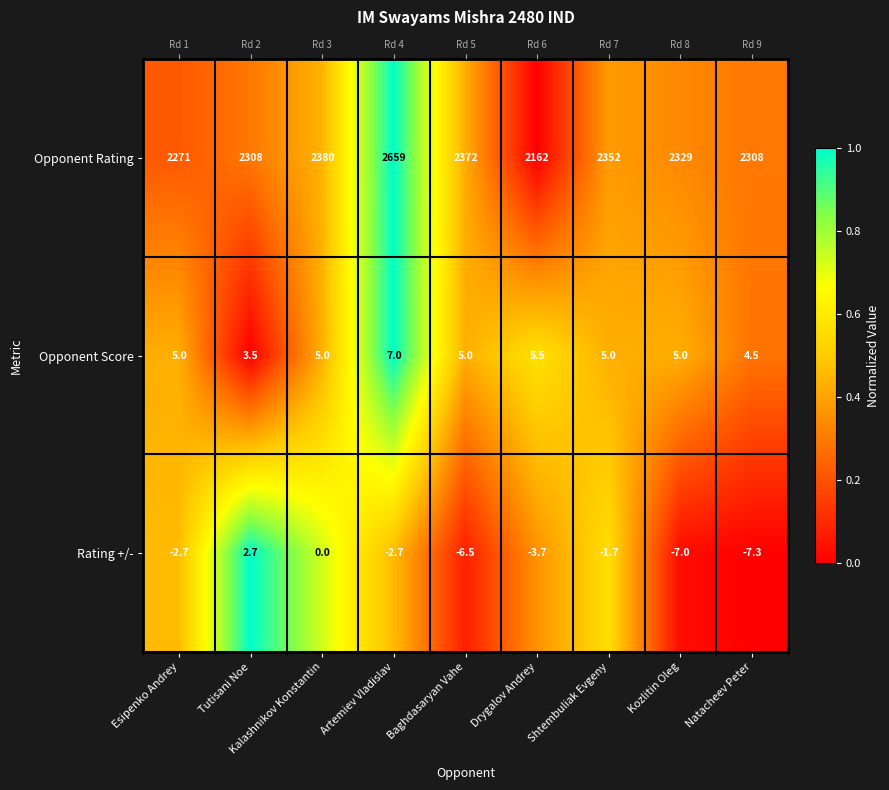

Between Kozlitin Oleg and Esipenko Andrey, which is larger?

Kozlitin Oleg